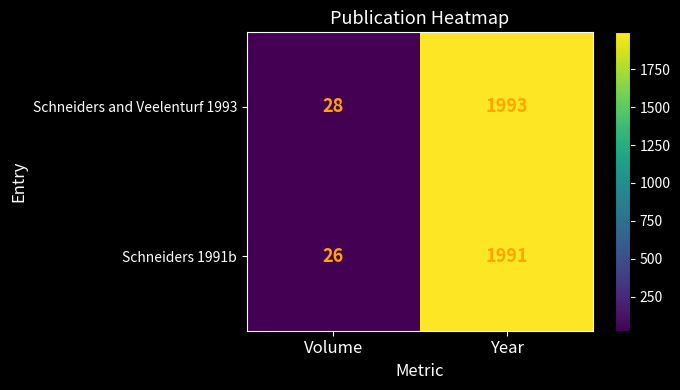

What is the sum of all Schneiders and Veelenturf 1993 values?

2021